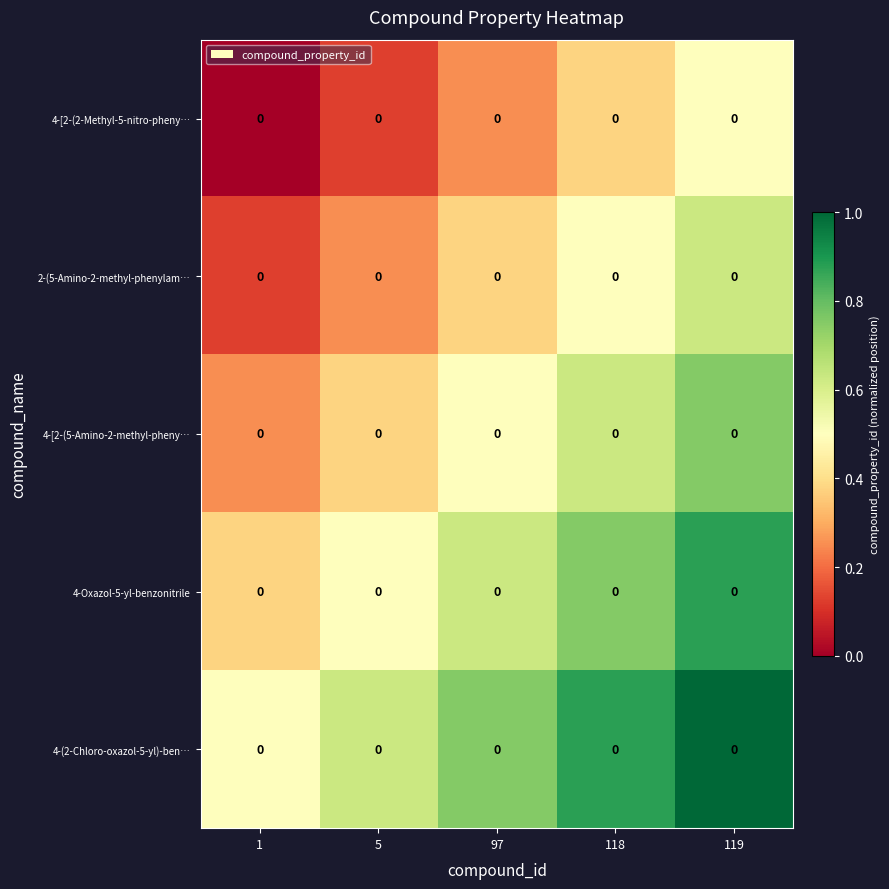

Is the value of 2-(5-Amino-2-methyl-phenylam… at 5 greater than the value of 4-Oxazol-5-yl-benzonitrile at 5?

No